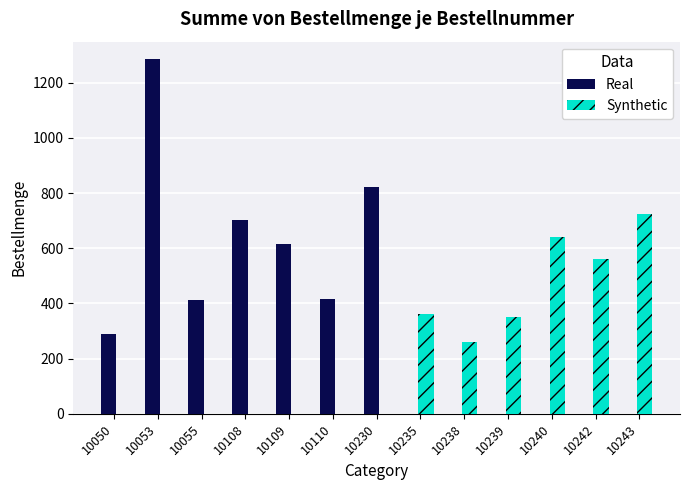

How many groups of bars are there?

13